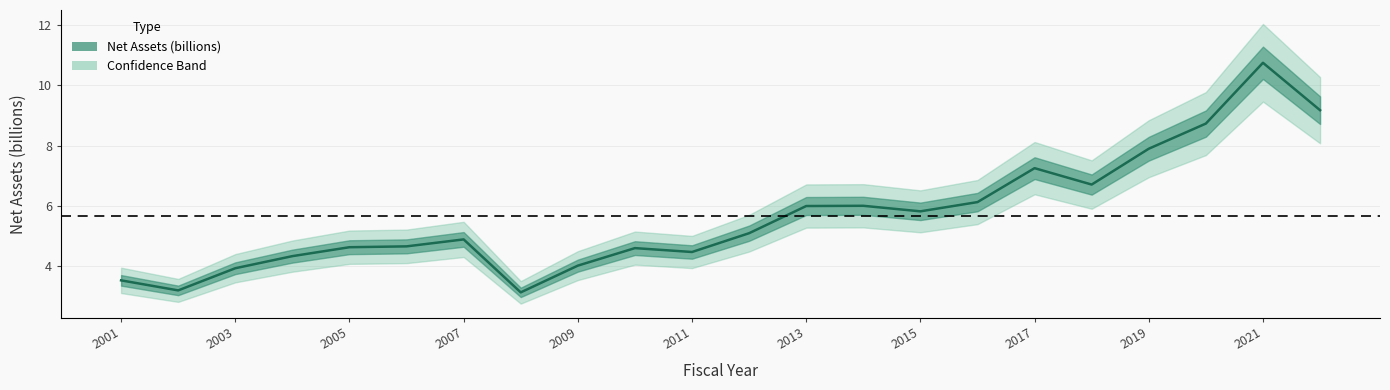

List the labels in order of value, smallest first.

2008, 2002, 2001, 2003, 2009, 2004, 2011, 2010, 2005, 2006, 2007, 2012, 2015, 2013, 2014, 2016, 2018, 2017, 2019, 2020, 2022, 2021